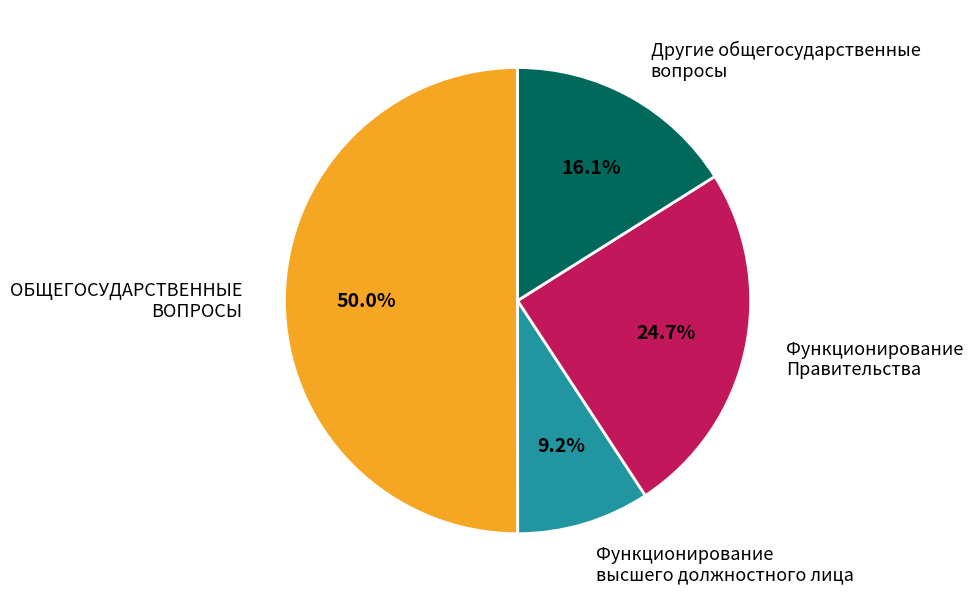

Which slice is the largest?

ОБЩЕГОСУДАРСТВЕННЫЕ ВОПРОСЫ